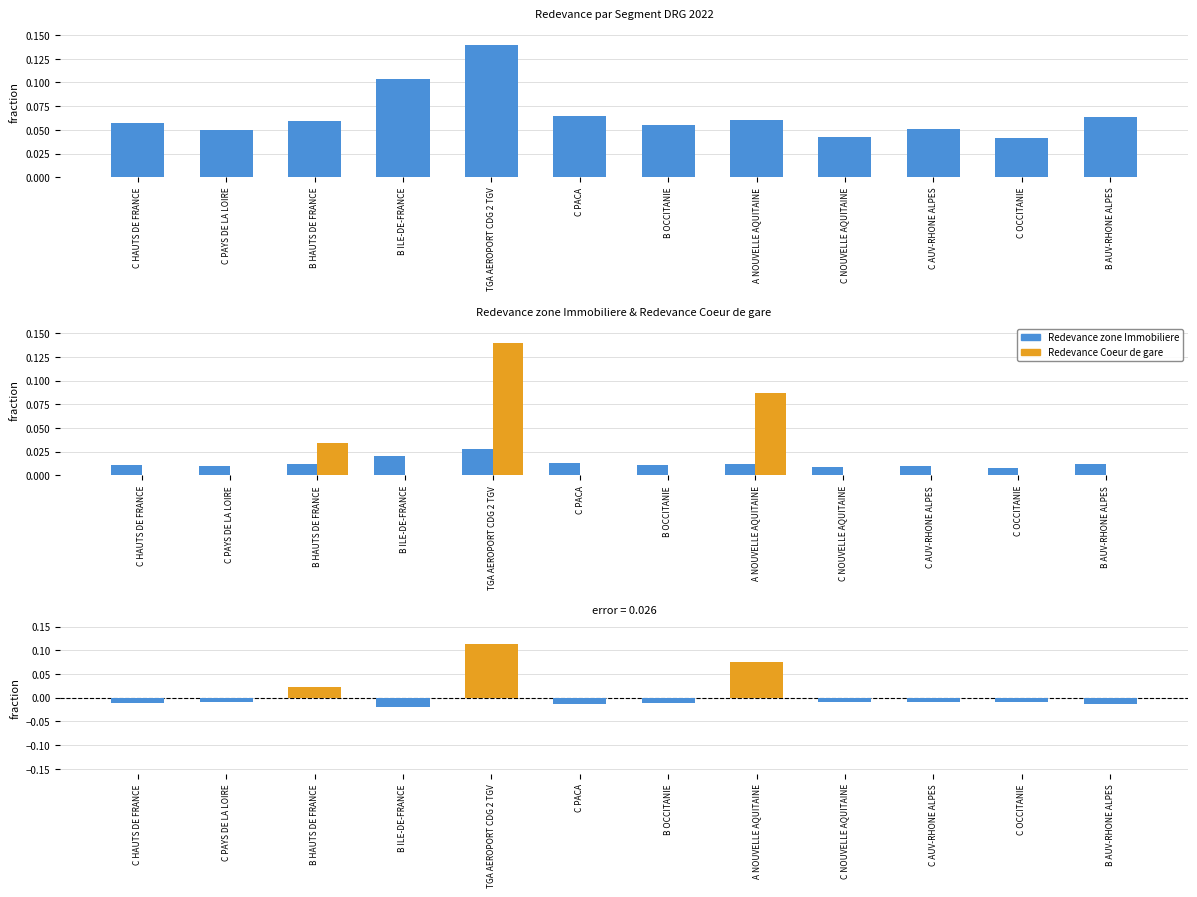

At which label is Redevance zone Immobiliere closest to 0?

C OCCITANIE